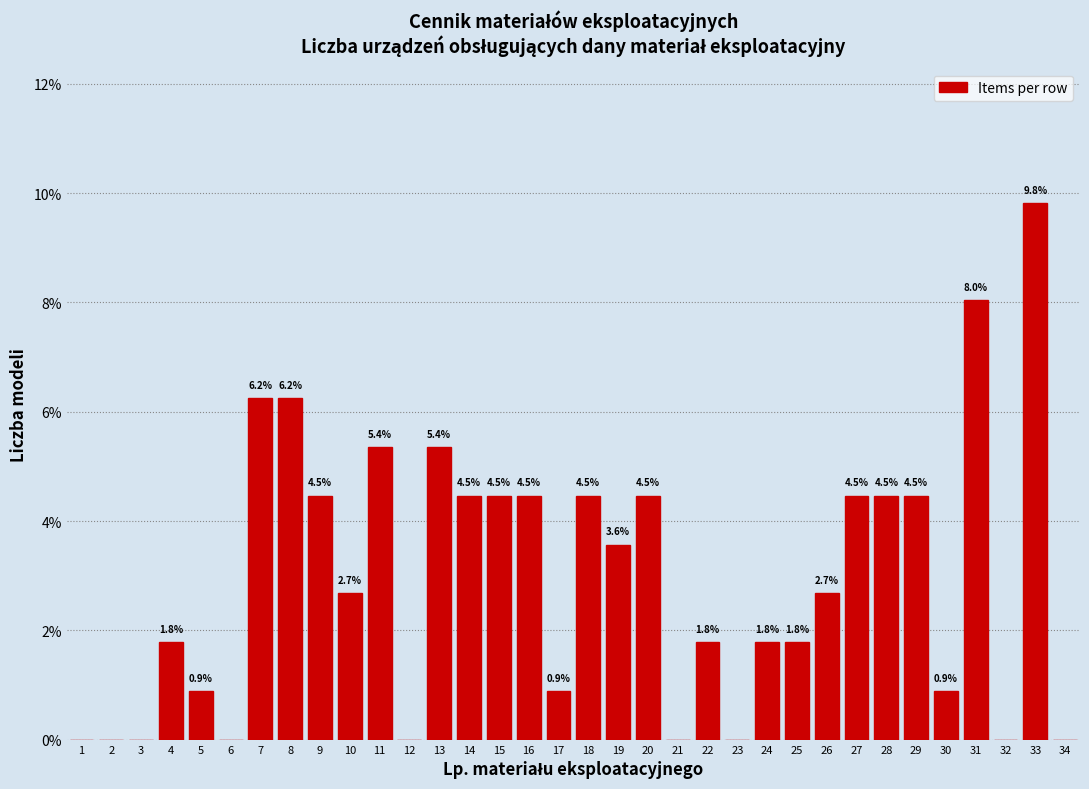

At which category does the chart reach its peak across all series?

33